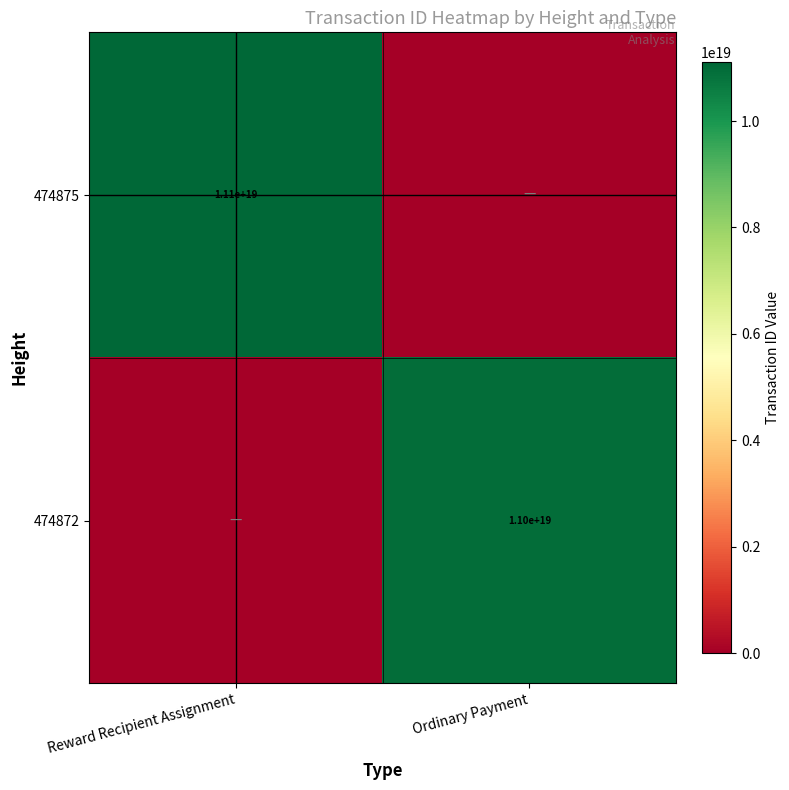

The value of 474875 at Reward Recipient Assignment is 7267224387697627136. True or false?

False